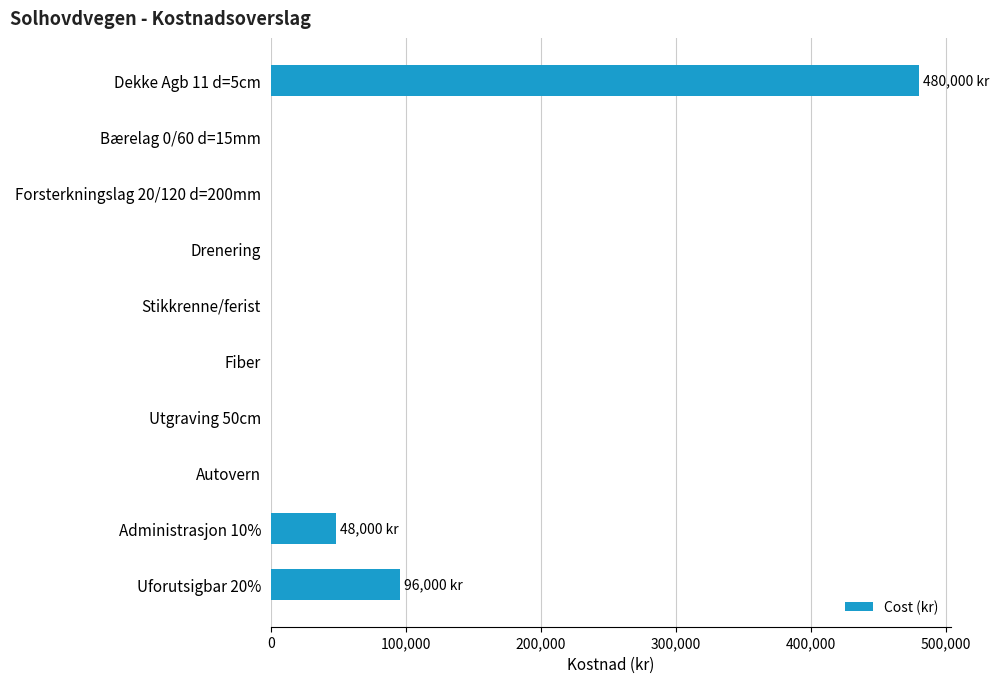

What is the change in value from Dekke Agb 11 d=5cm to Forsterkningslag 20/120 d=200mm?

-480000